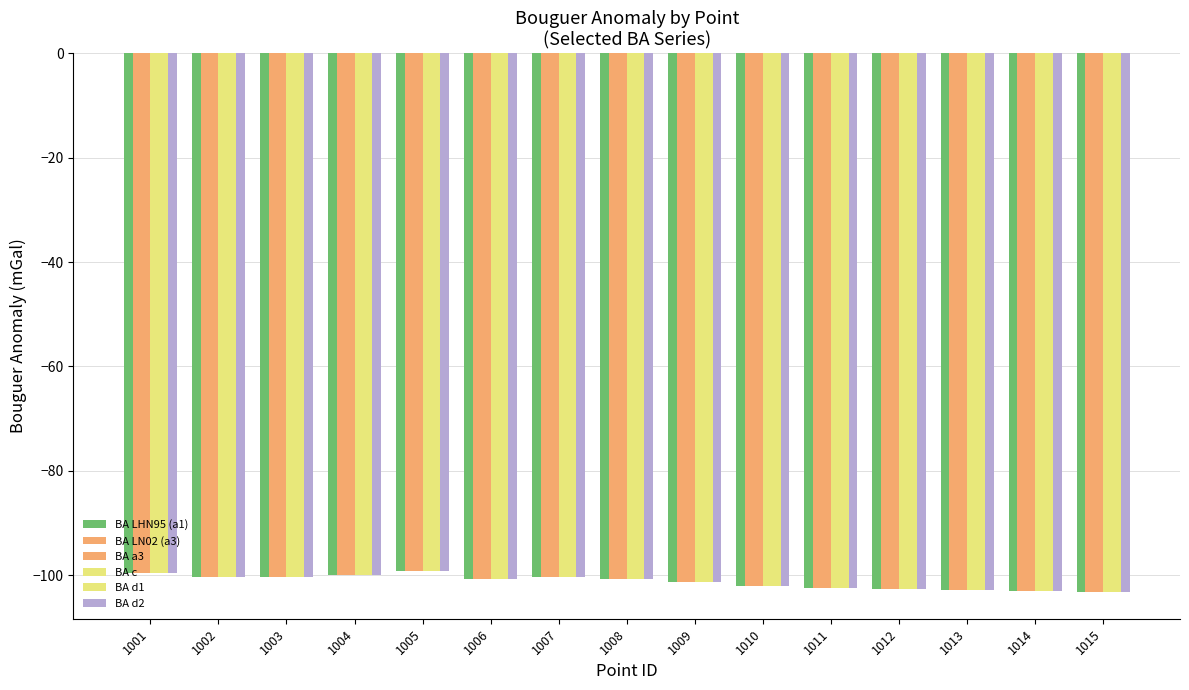

At which category is the sum across all series the highest?

1005